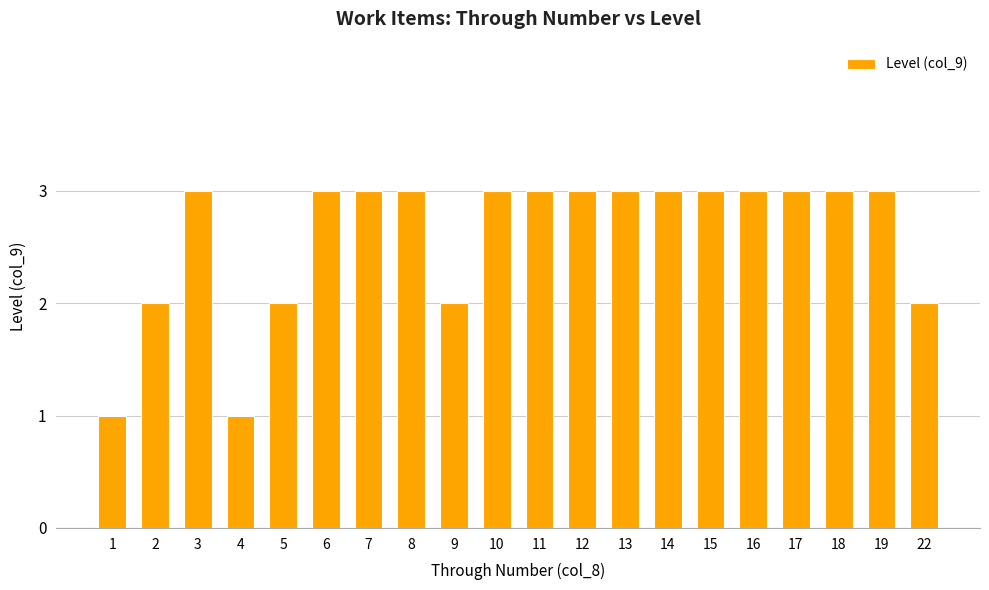

Reading left to right, extract all data points from this chart.

1=1	2=2	3=3	4=1	5=2	6=3	7=3	8=3	9=2	10=3	11=3	12=3	13=3	14=3	15=3	16=3	17=3	18=3	19=3	22=2